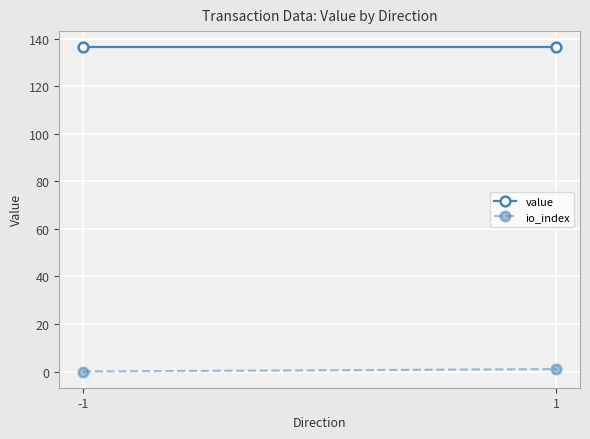

True or false: io_index has a value of 1.0 at 1.

True